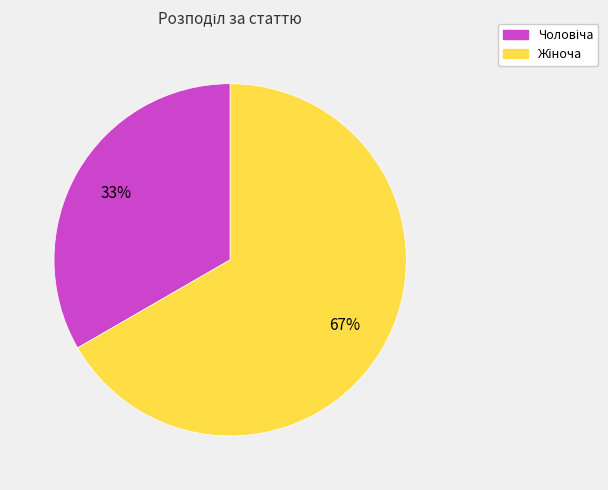

Is there any slice that represents more than half of the pie?

Yes